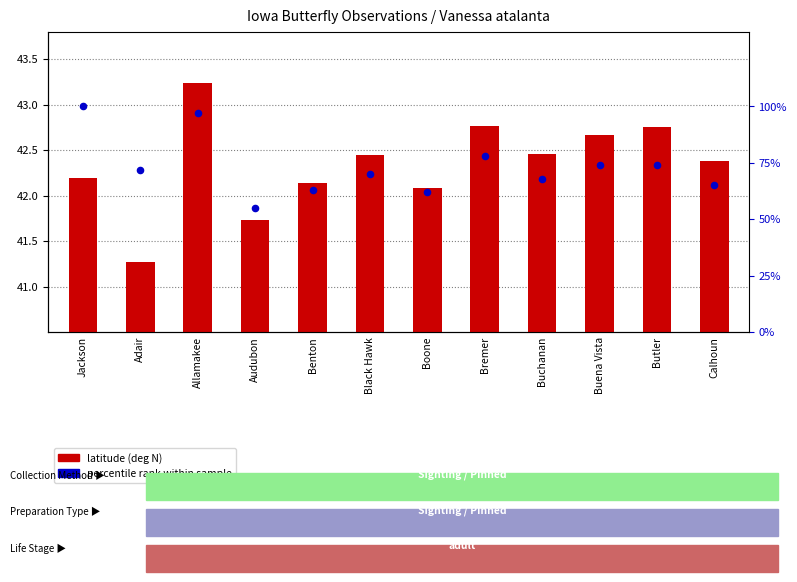

At how many categories does at least one series exceed 83?

2